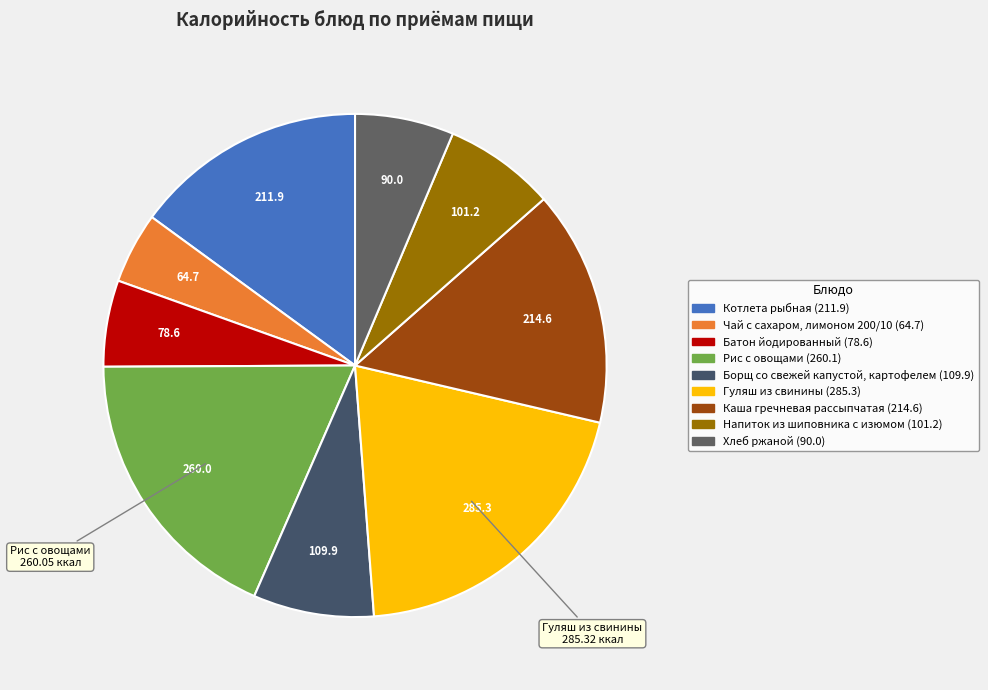

The Борщ со свежей капустой, картофелем slice represents 8% of the pie. True or false?

True